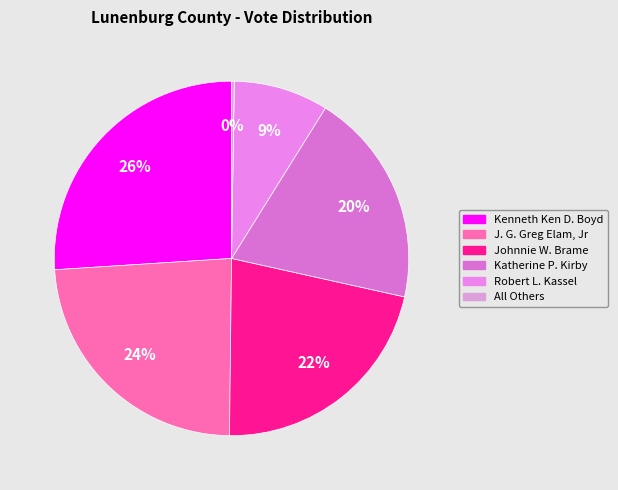

Is J. G. Greg Elam, Jr the majority of the pie?

No